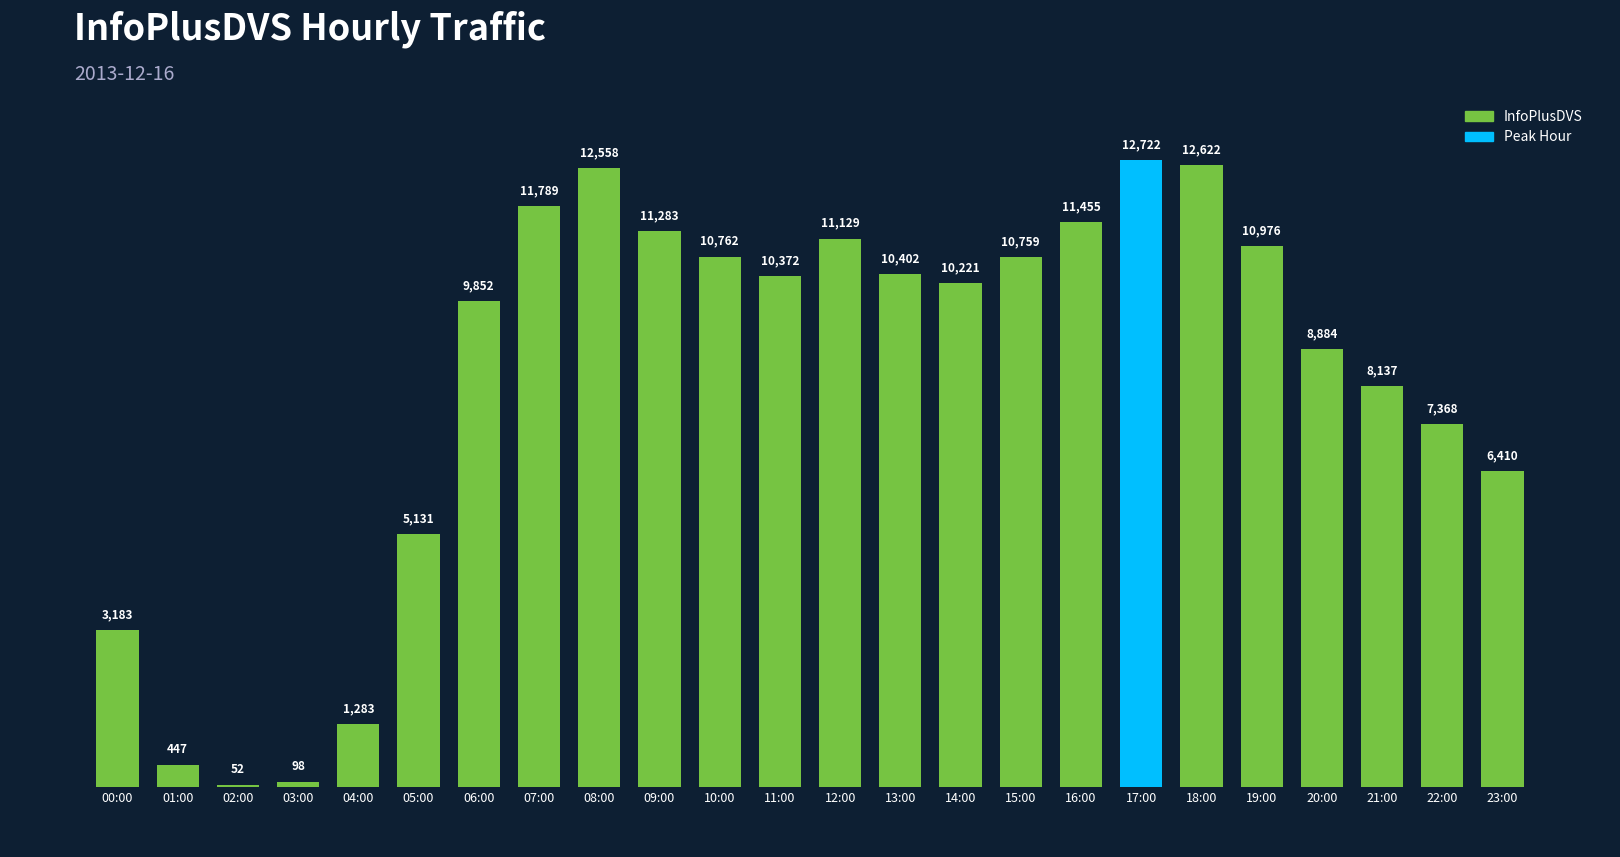

Which has a higher value, 00:00 or 13:00?

13:00